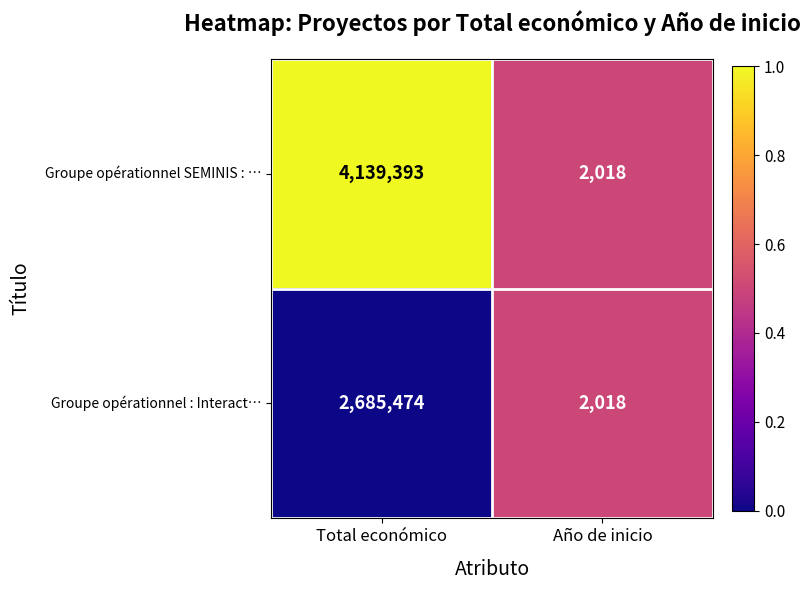

Which series changed the most between Total económico and Año de inicio?

Groupe opérationnel SEMINIS : …